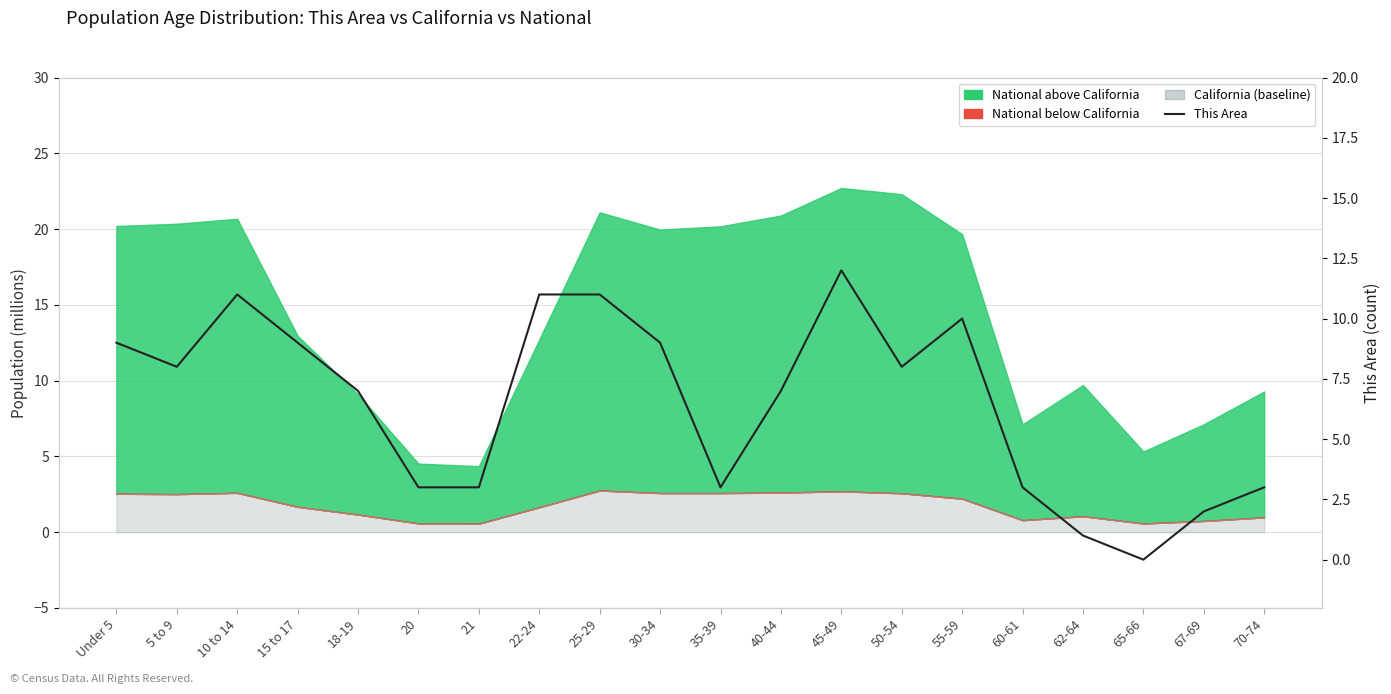

What is the sum of the values at 60-61 and 67-69?

5